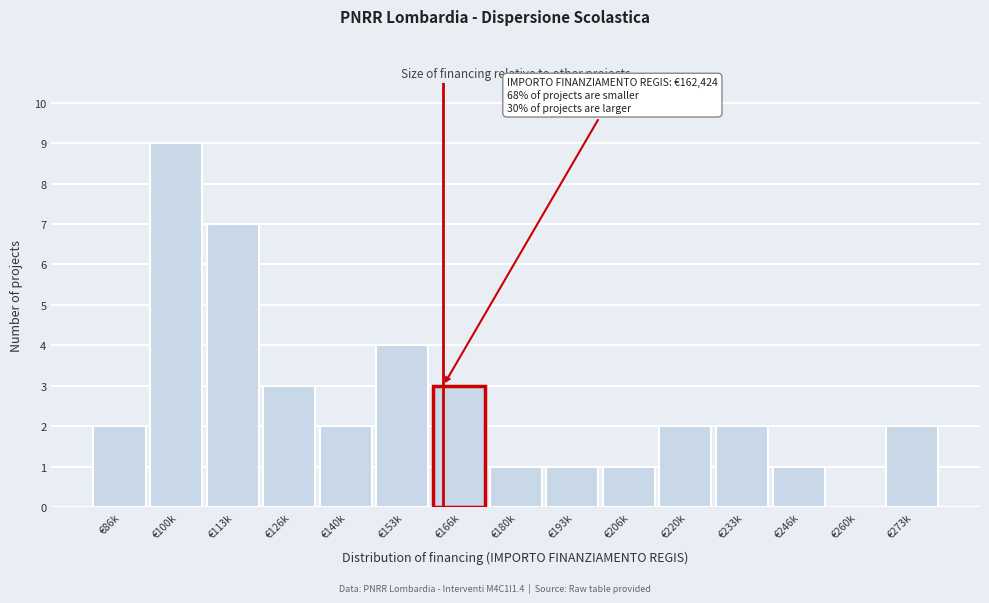

Reading left to right, extract all data points from this chart.

€86k=2	€100k=9	€113k=7	€126k=3	€140k=2	€153k=4	€166k=3	€180k=1	€193k=1	€206k=1	€220k=2	€233k=2	€246k=1	€260k=0	€273k=2